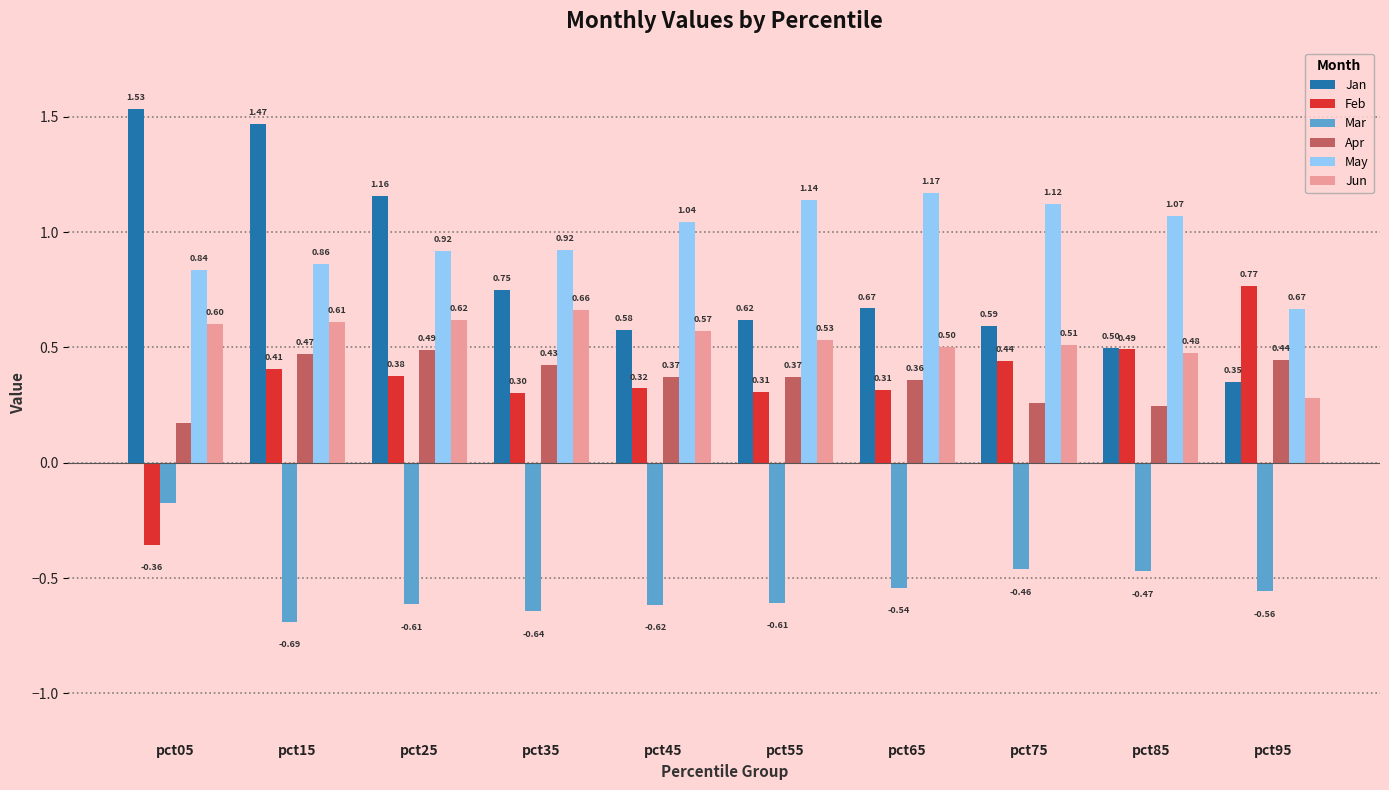

Which series has the widest spread of values?

Jan